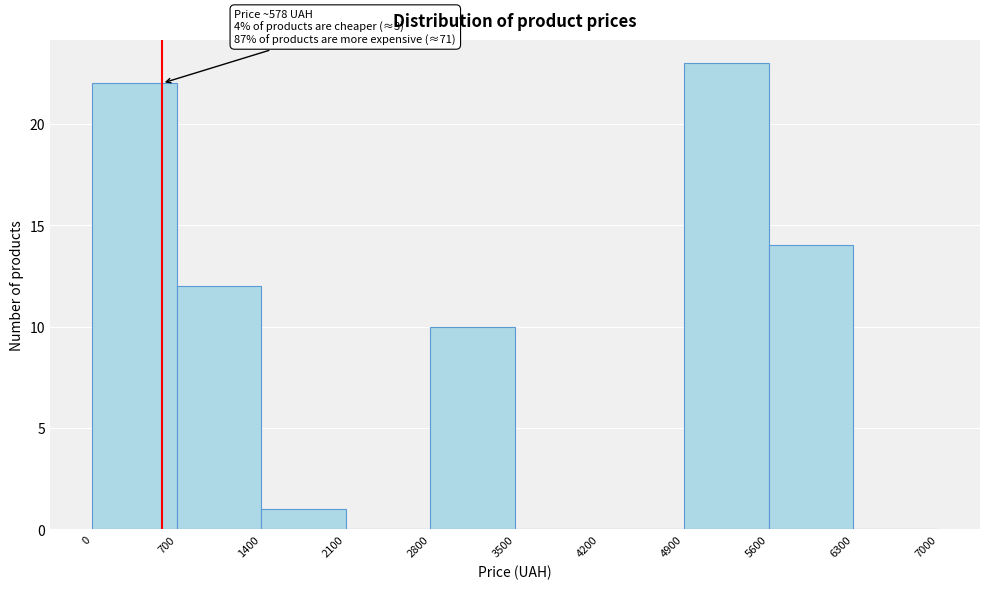

Which range on the x-axis has the tallest bar?

4900 to 5600